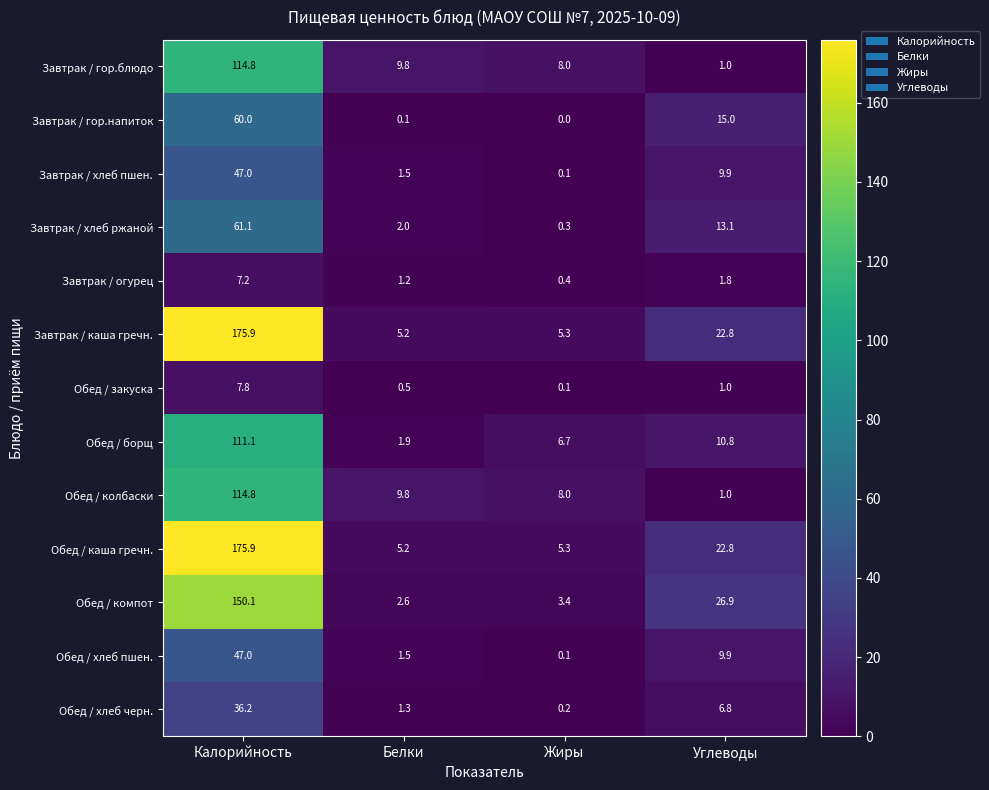

At which label does Обед / борщ first exceed 10?

Калорийность